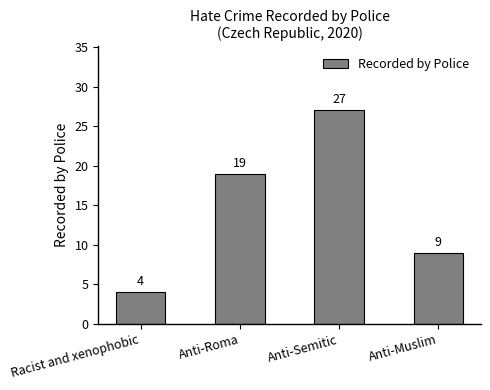

How many distinct data groups are displayed?

1